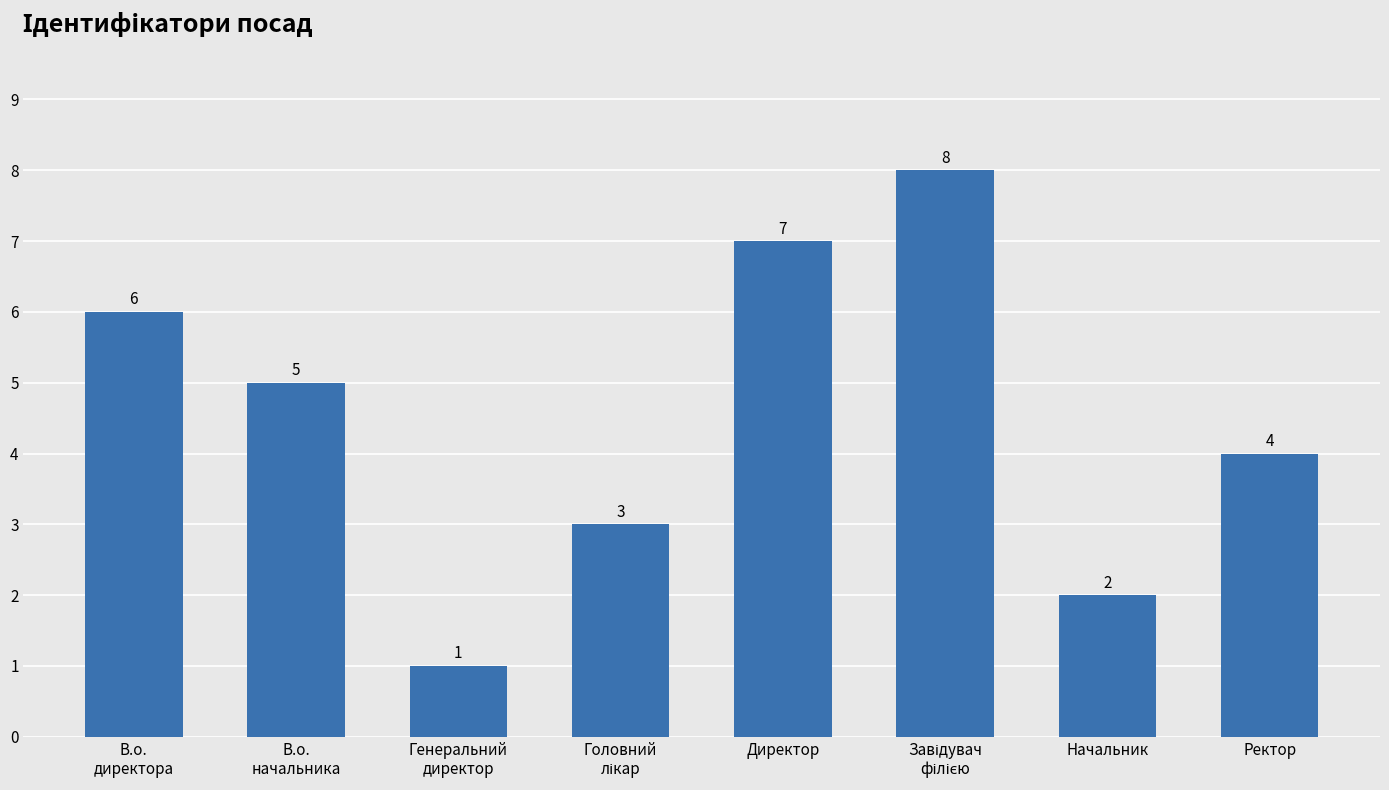

What value does the data have at В.о.
начальника?

5